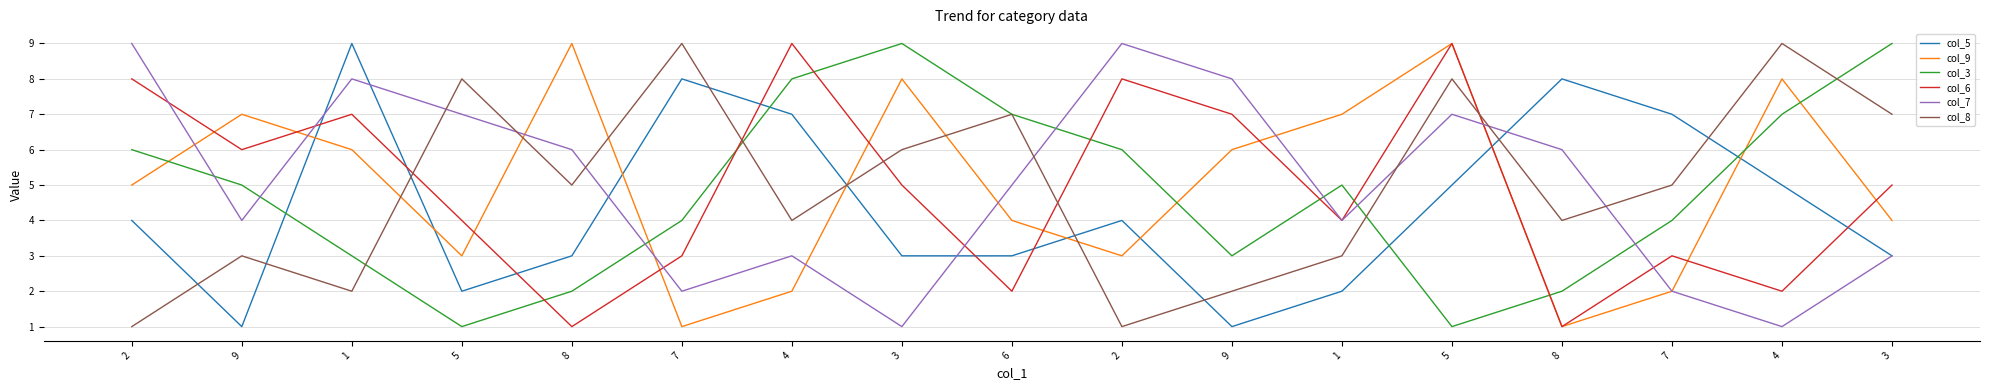

Is this an area chart (filled region under the line)?

No